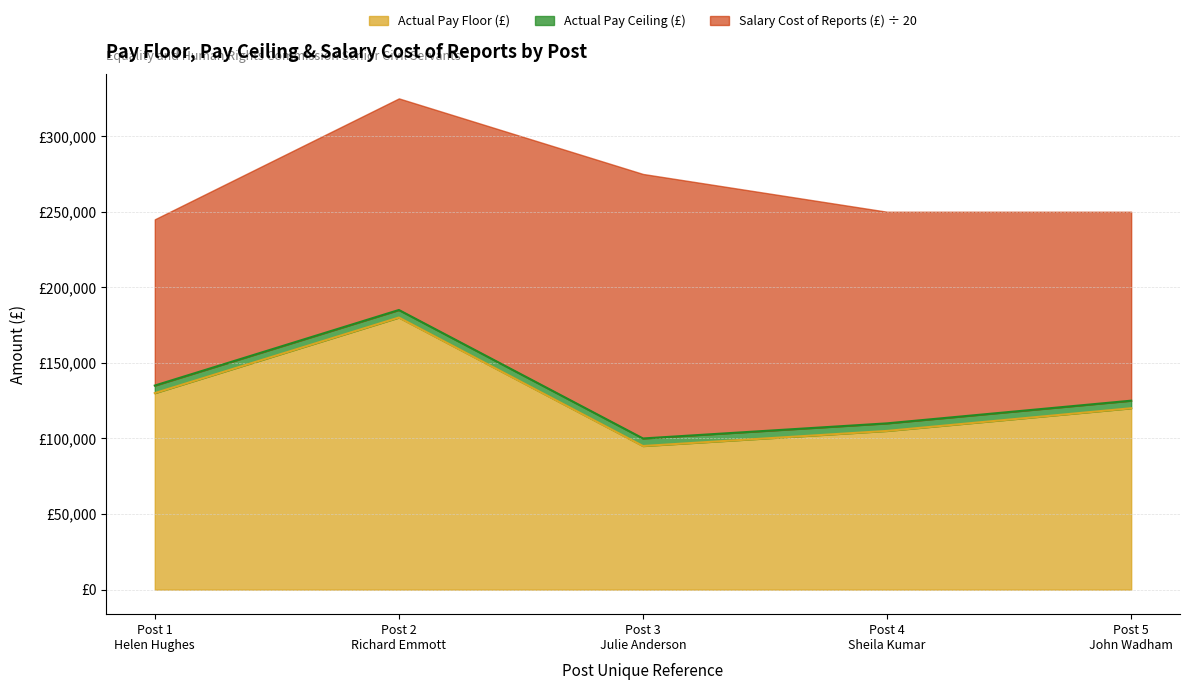

True or false: Actual Pay Ceiling (£) and Actual Pay Floor (£) intersect in this chart.

False